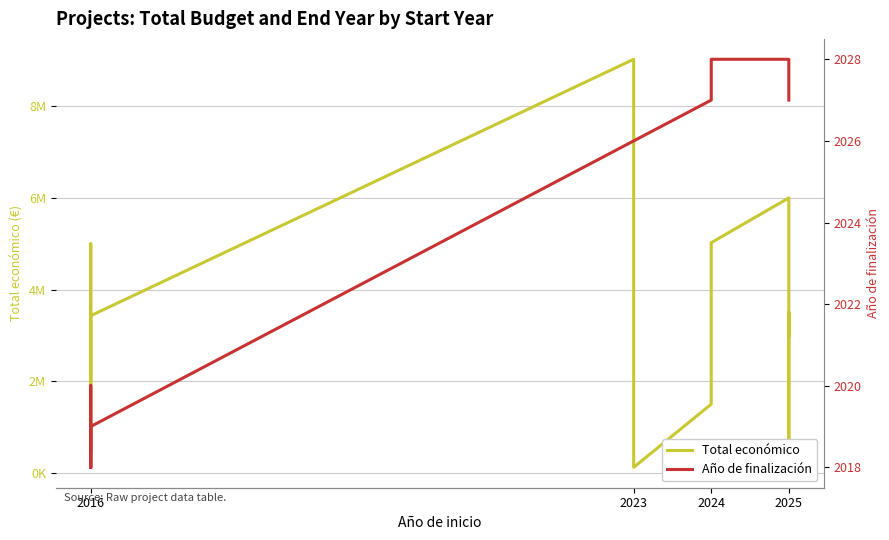

True or false: Año de finalización has more than 0 interior local peaks.

True